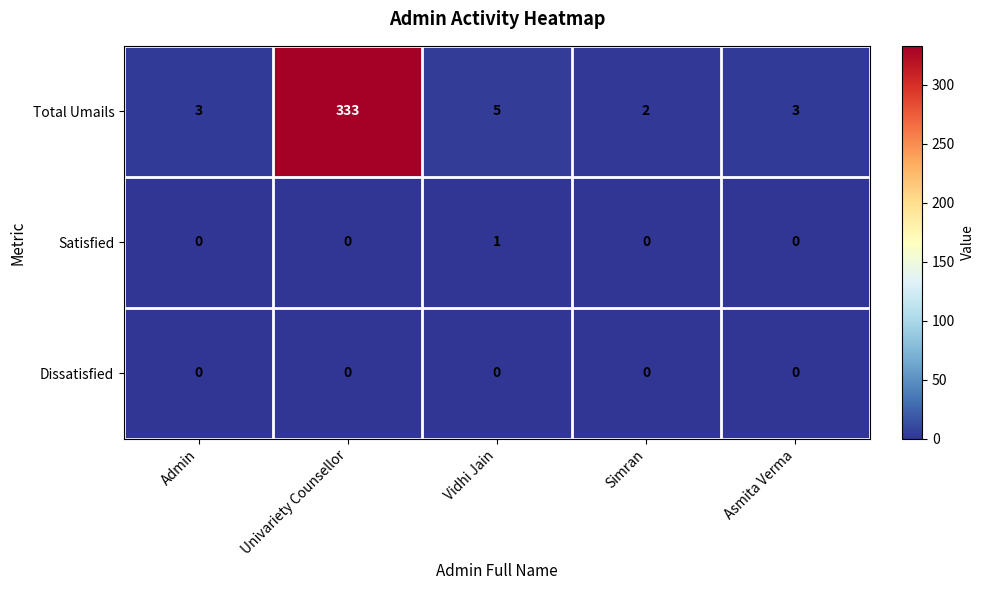

At which category is the sum across all series the highest?

Univariety Counsellor